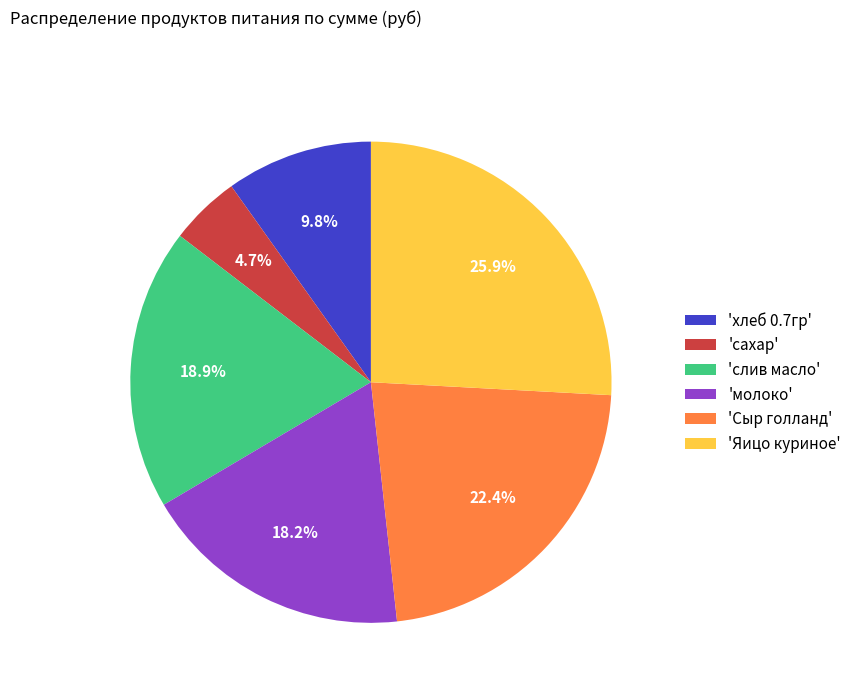

What is the ratio of the value at 'хлеб 0.7гр' to the value at 'сахар'?

2.1